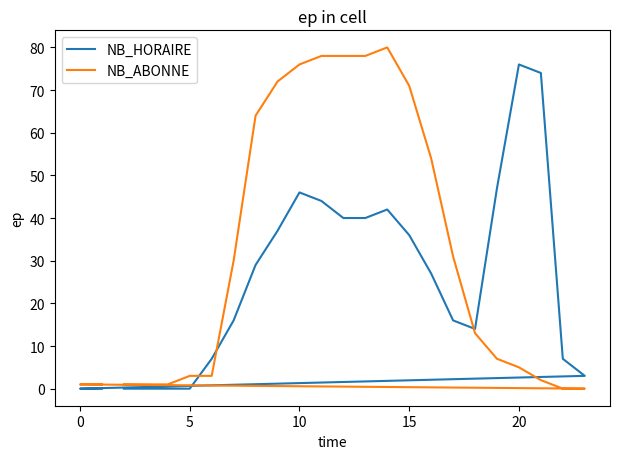

How many values in the NB_HORAIRE series exceed 27?

11